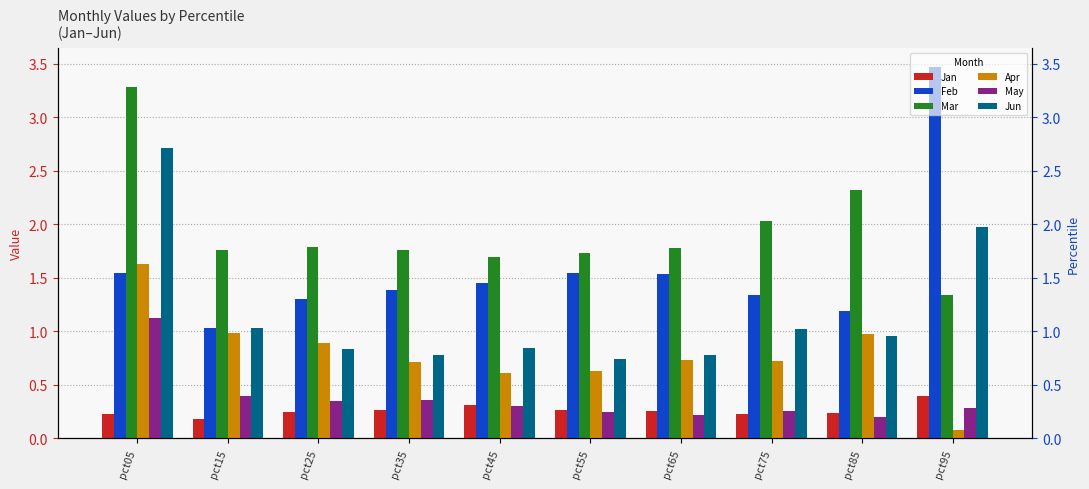

Is it true that Apr equals 0.7 at pct65?

True